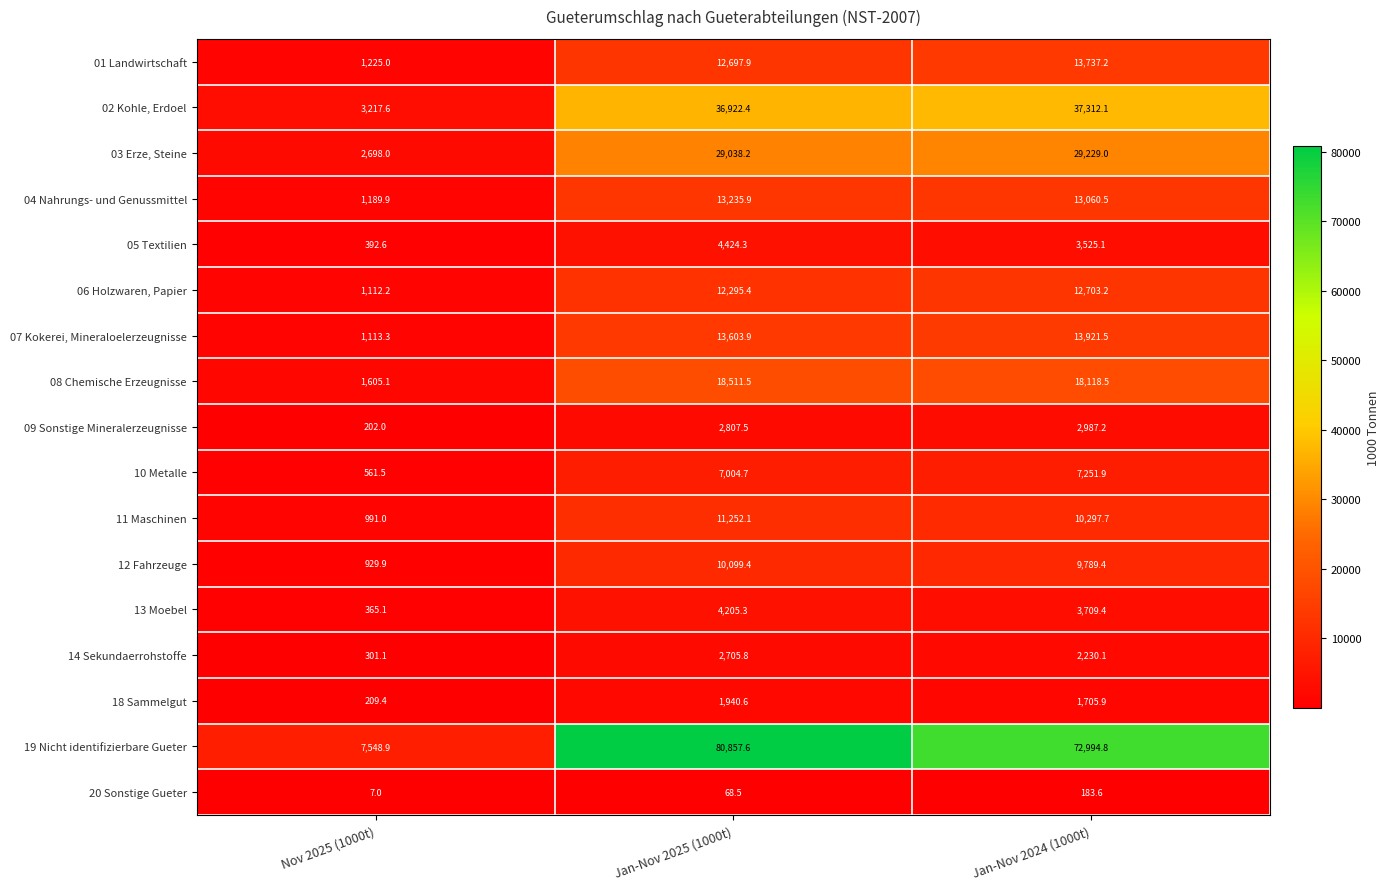

What is the average value of the 11 Maschinen series?

7513.6